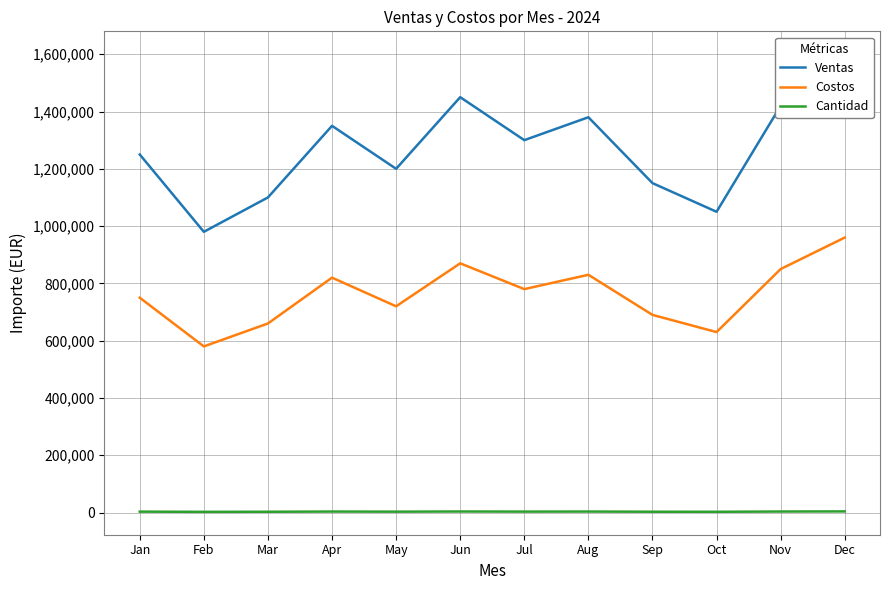

True or false: Cantidad and Ventas cross at least once.

False